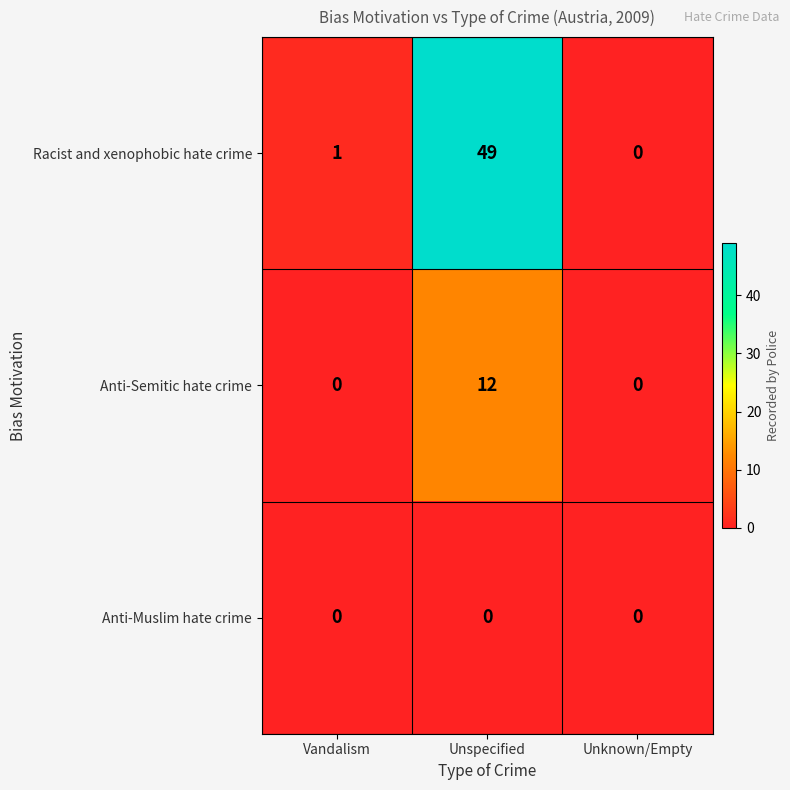

Which series changed the most between Vandalism and Unspecified?

Racist and xenophobic hate crime